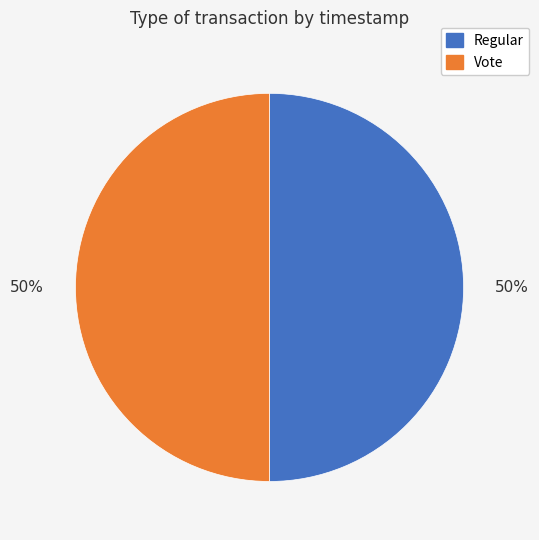

To the nearest percent, what percentage of the pie is Regular?

50%